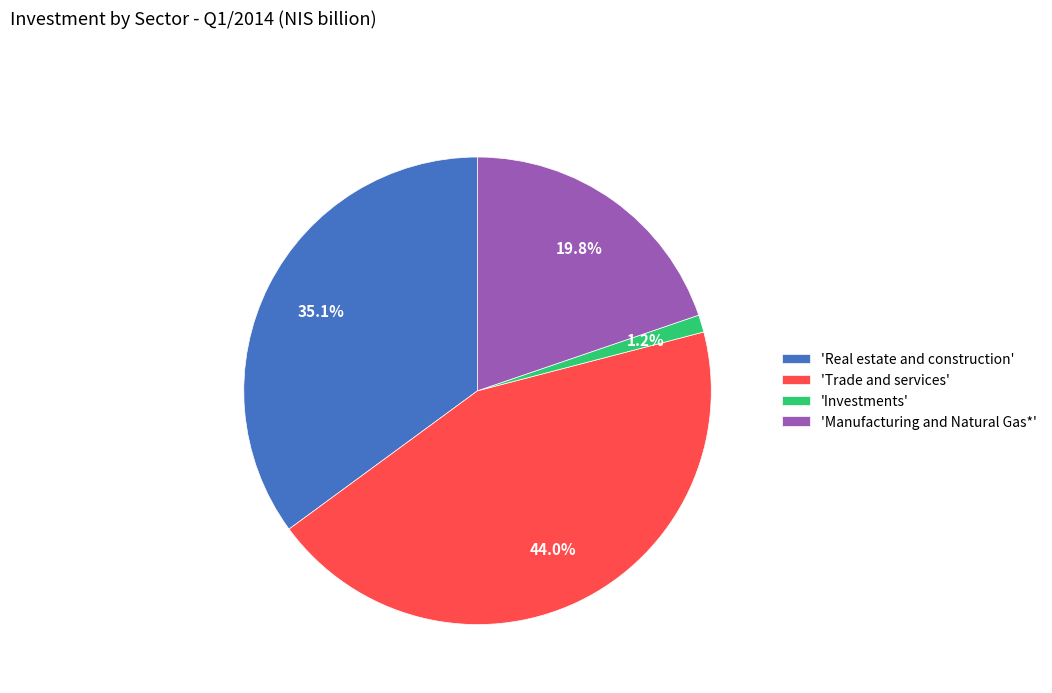

Does 'Real estate and construction' account for over 50% of the chart?

No